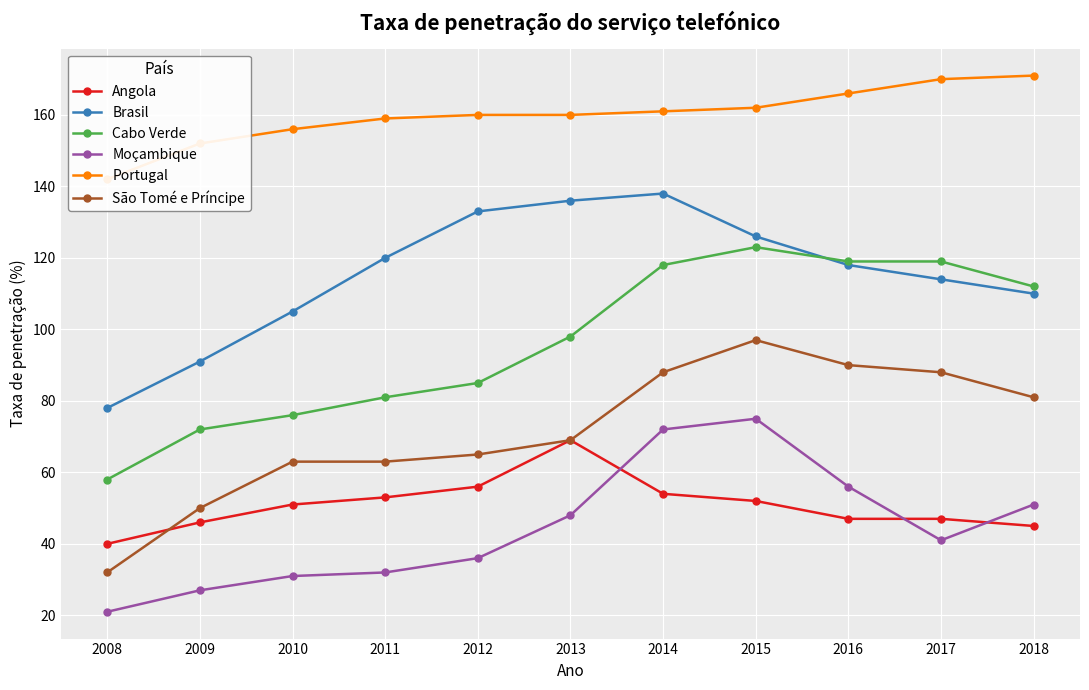

At which category is the sum across all series the highest?

2015